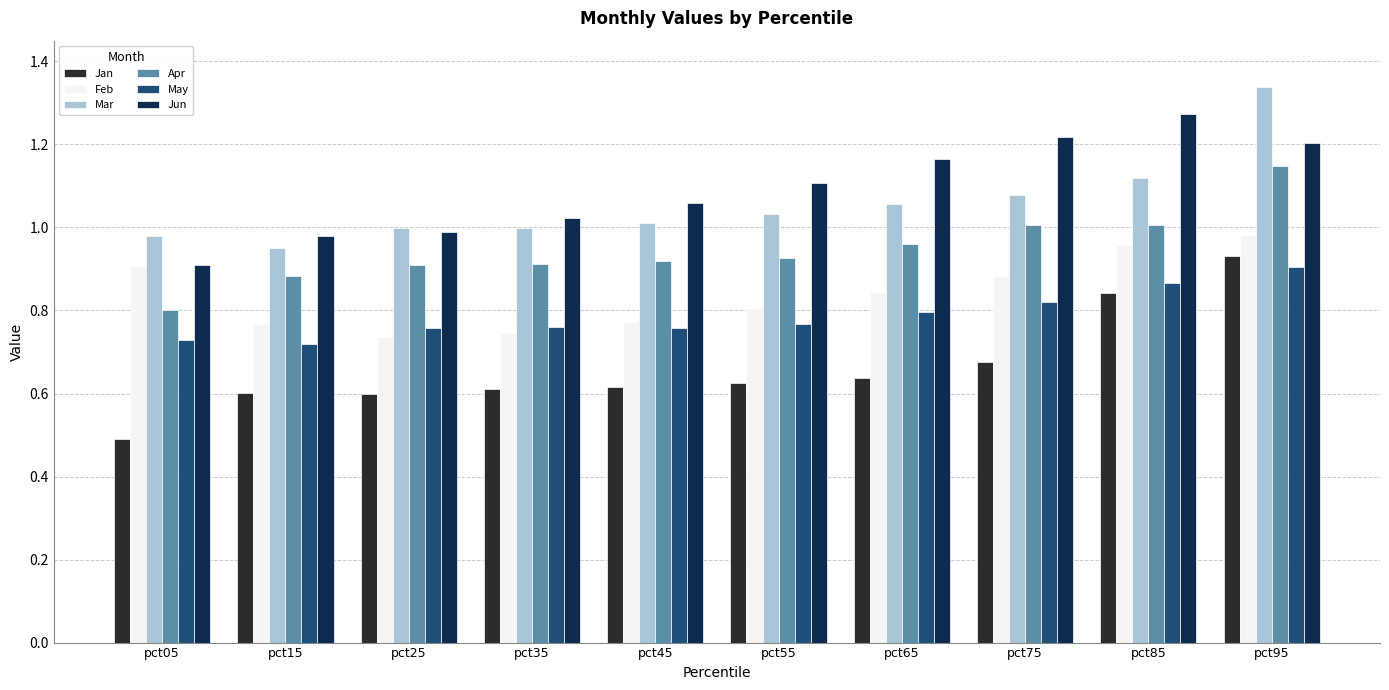

What is the difference between the maximum and minimum values in the Jan series?

0.4